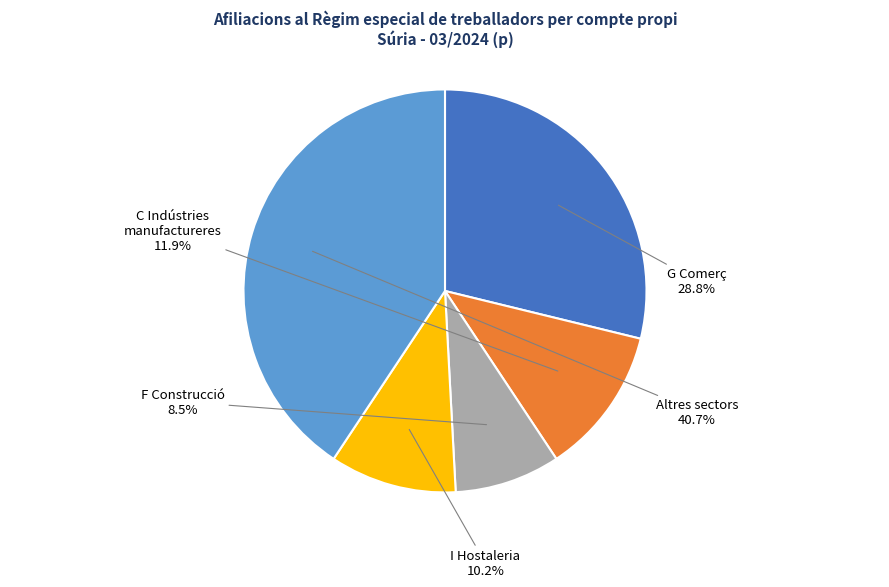

What percentage is the G Comerç slice, to the nearest percent?

29%